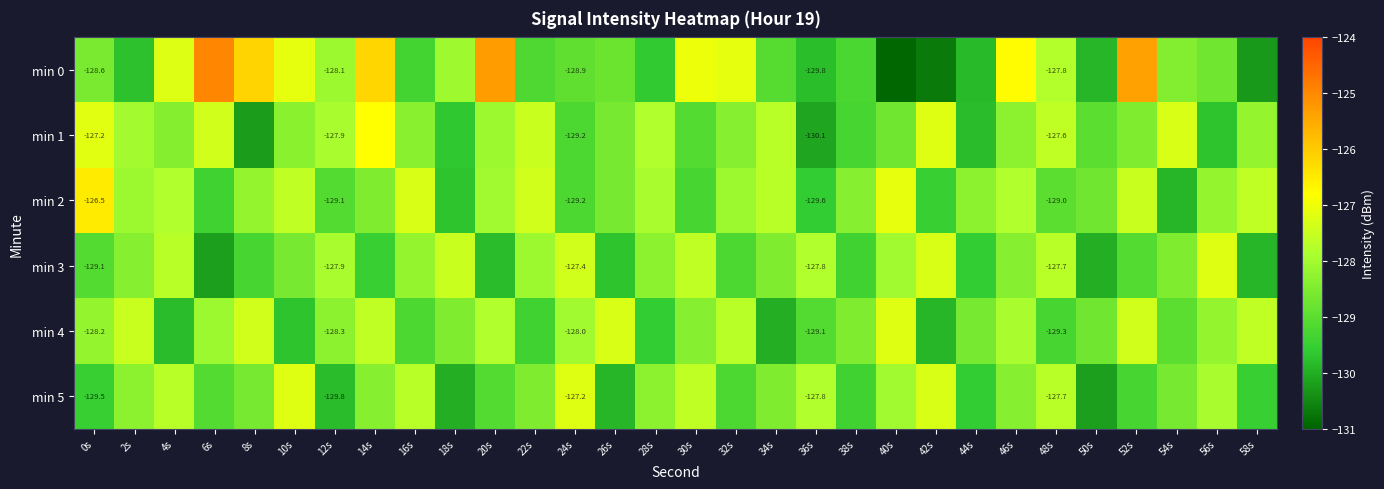

What is the maximum value for min 4?

-127.2